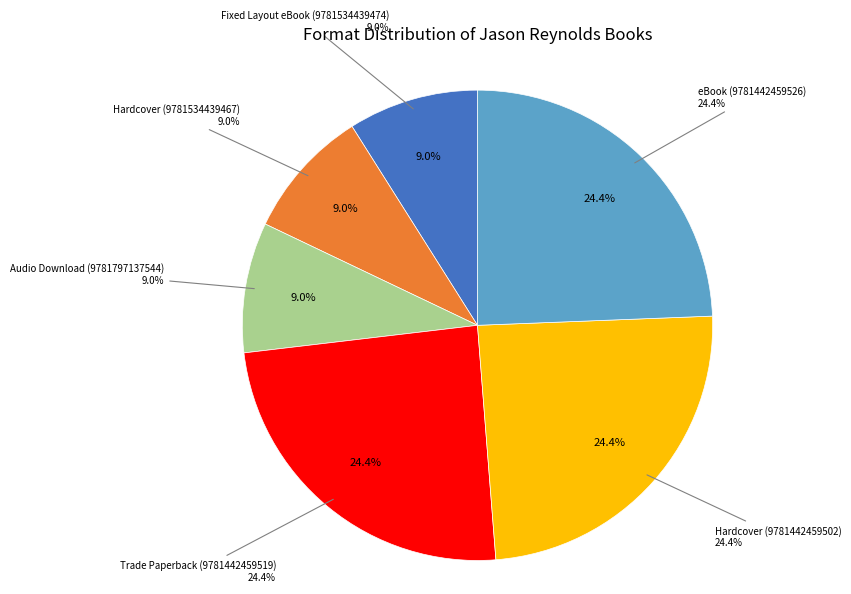

How many slices are in this pie chart?

6